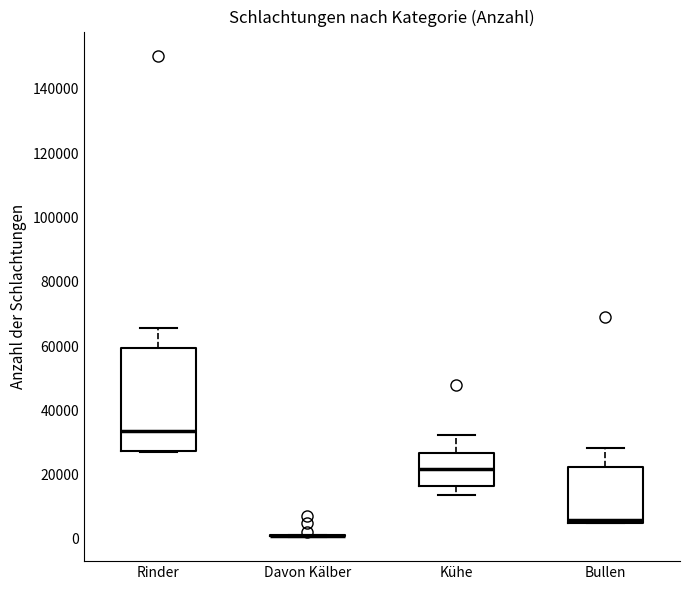

Reading left to right, transcribe this box plot: for each box, give where its median line is, the range the box spans, and where its two whiskers end, as read against the y-axis. The values are not printed on the chart, so give them approximately, as read against the axis.

Rinder: median 34000, box 28000 to 60000, whiskers 26000 to 66000
Davon Kälber: box collapsed to a line at 0, whiskers 0 to 2000
Kühe: median 22000, box 16000 to 26000, whiskers 14000 to 32000
Bullen: median 6000 (just above the box's lower edge), box 6000 to 22000, whiskers 4000 to 28000